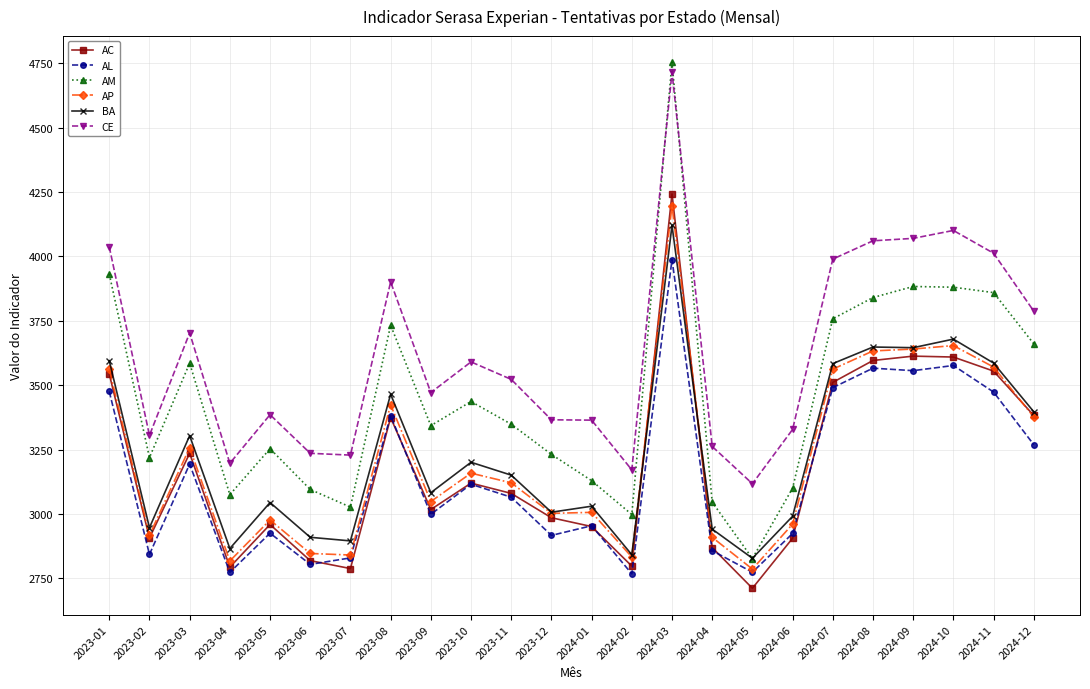

What is the difference between the AL values at 2024-02 and 2024-03?

1220.2